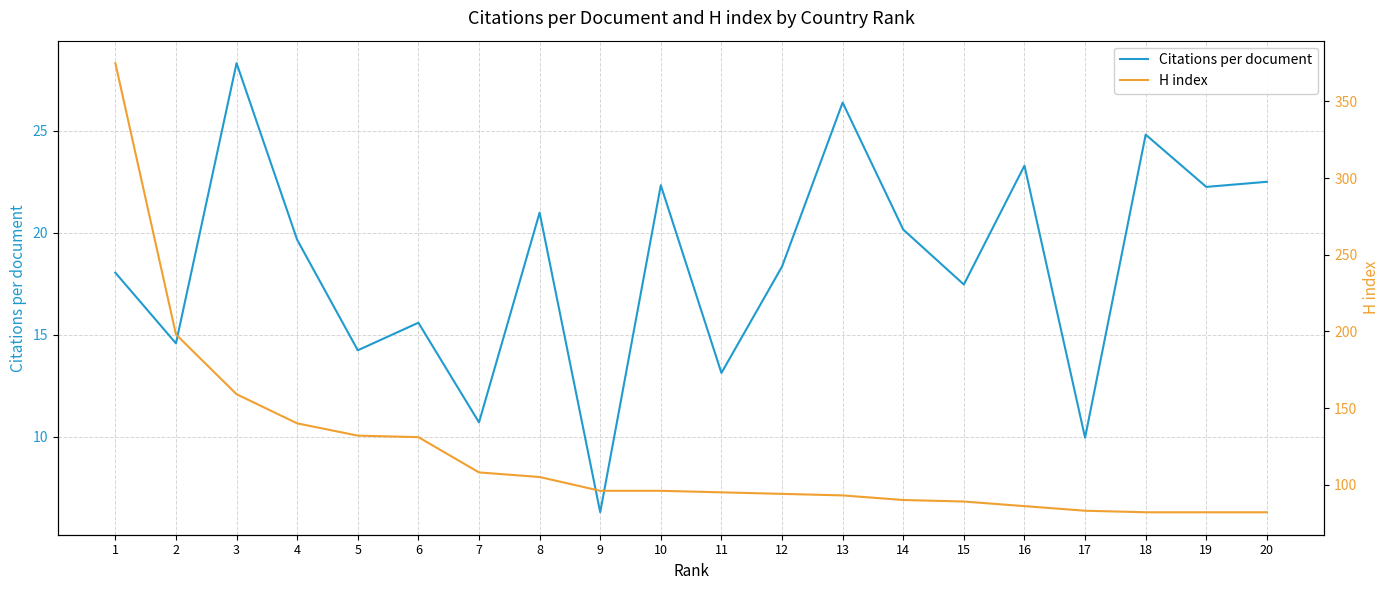

How many series are shown in this chart?

2